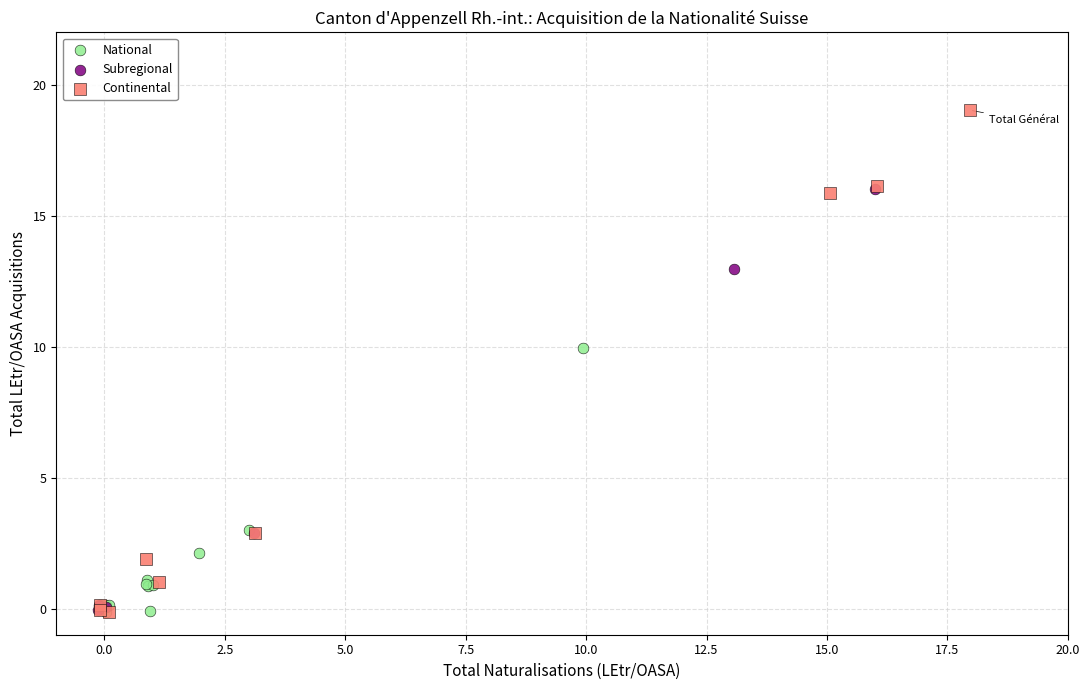

Which series has the largest Y range (max minus min)?

Continental